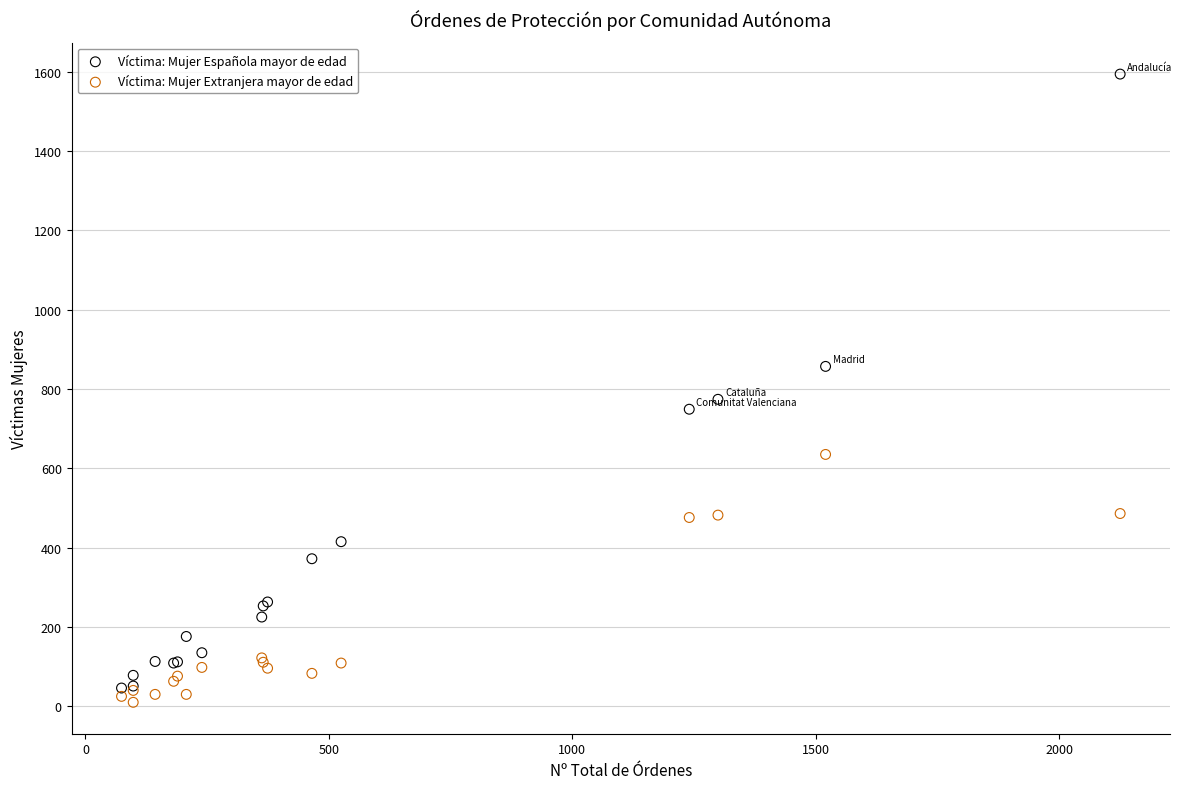

Which series reaches the minimum Y coordinate?

Víctima: Mujer Extranjera mayor de edad